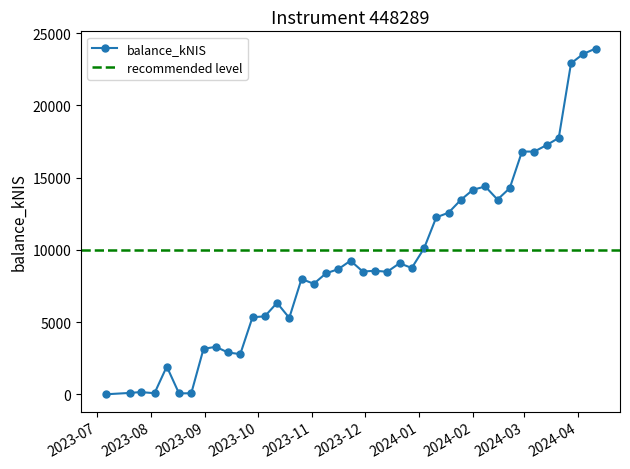

Between 2023-11-09 and 2023-12-14, which is larger?

2023-12-14